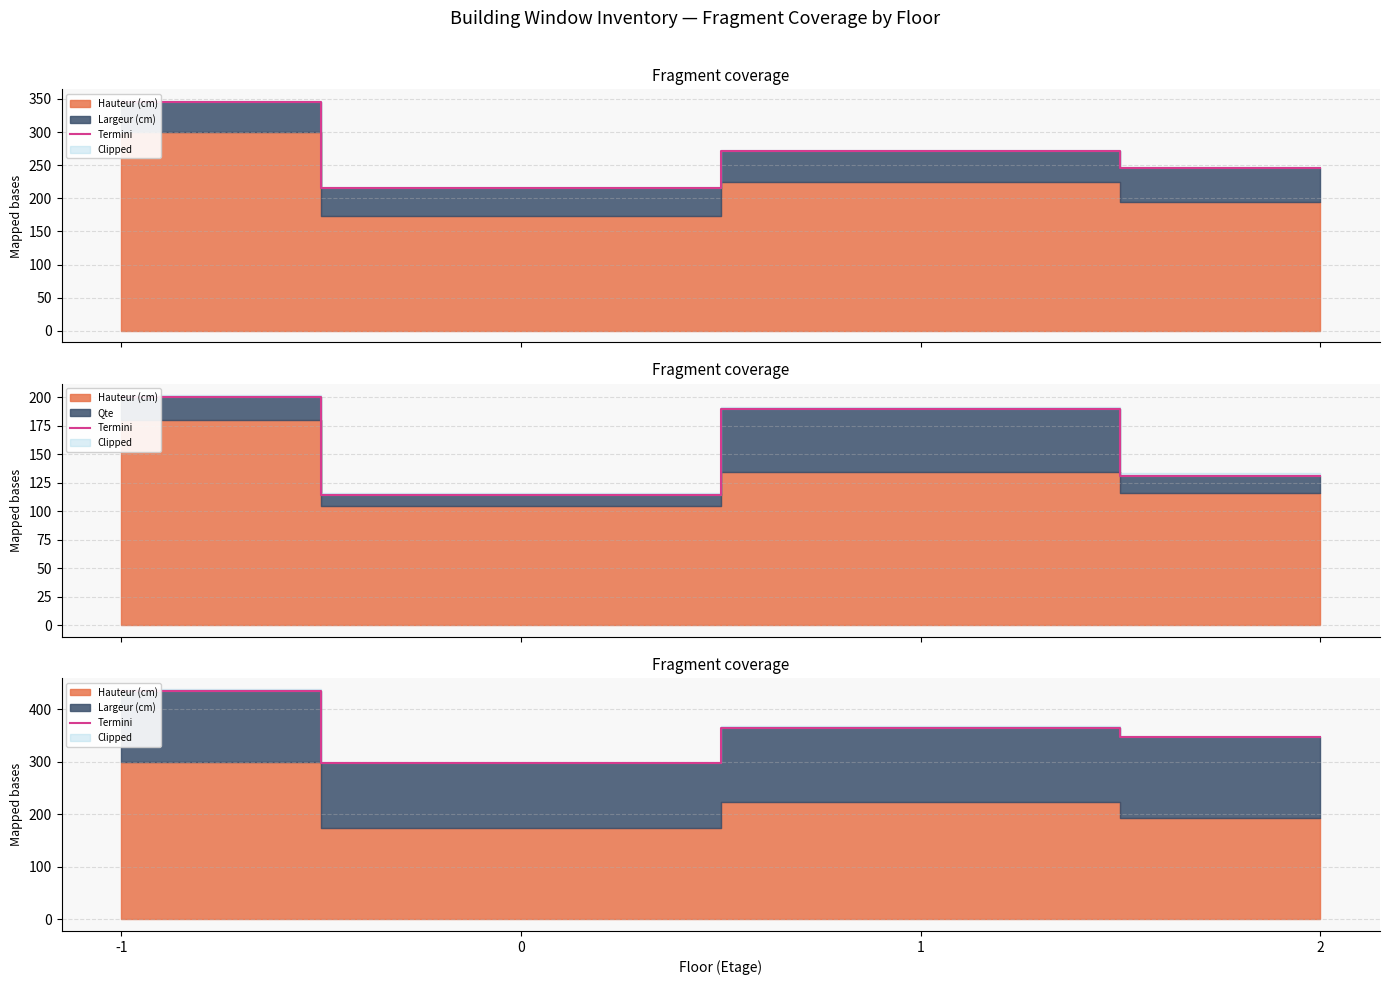

What is the change in value from 0 to 2?

+50